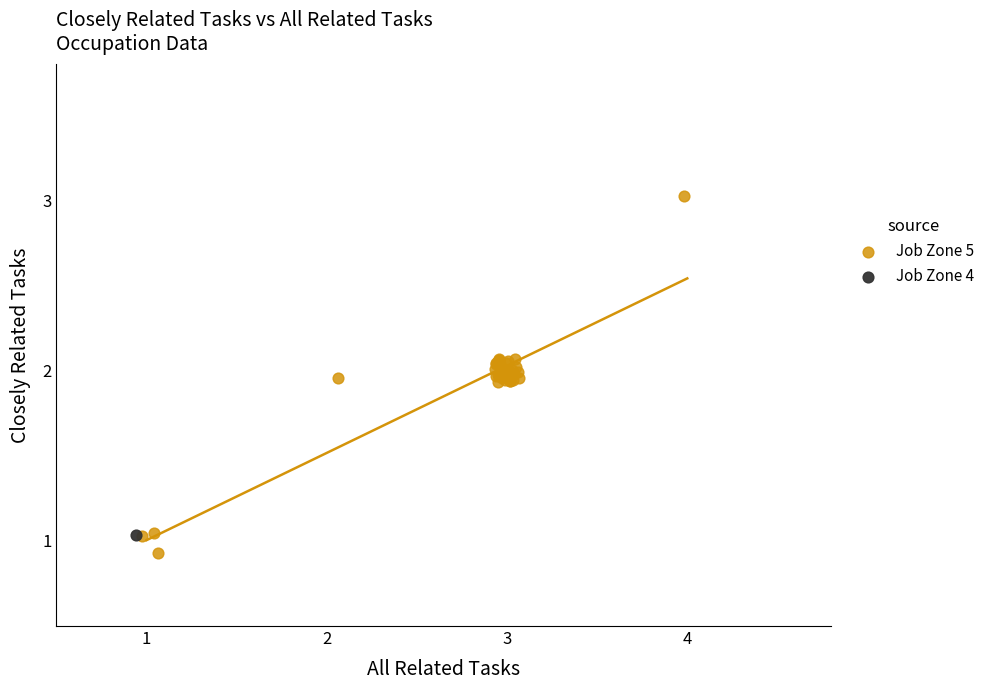

What are all the series names shown in the legend?

Job Zone 5, Job Zone 4